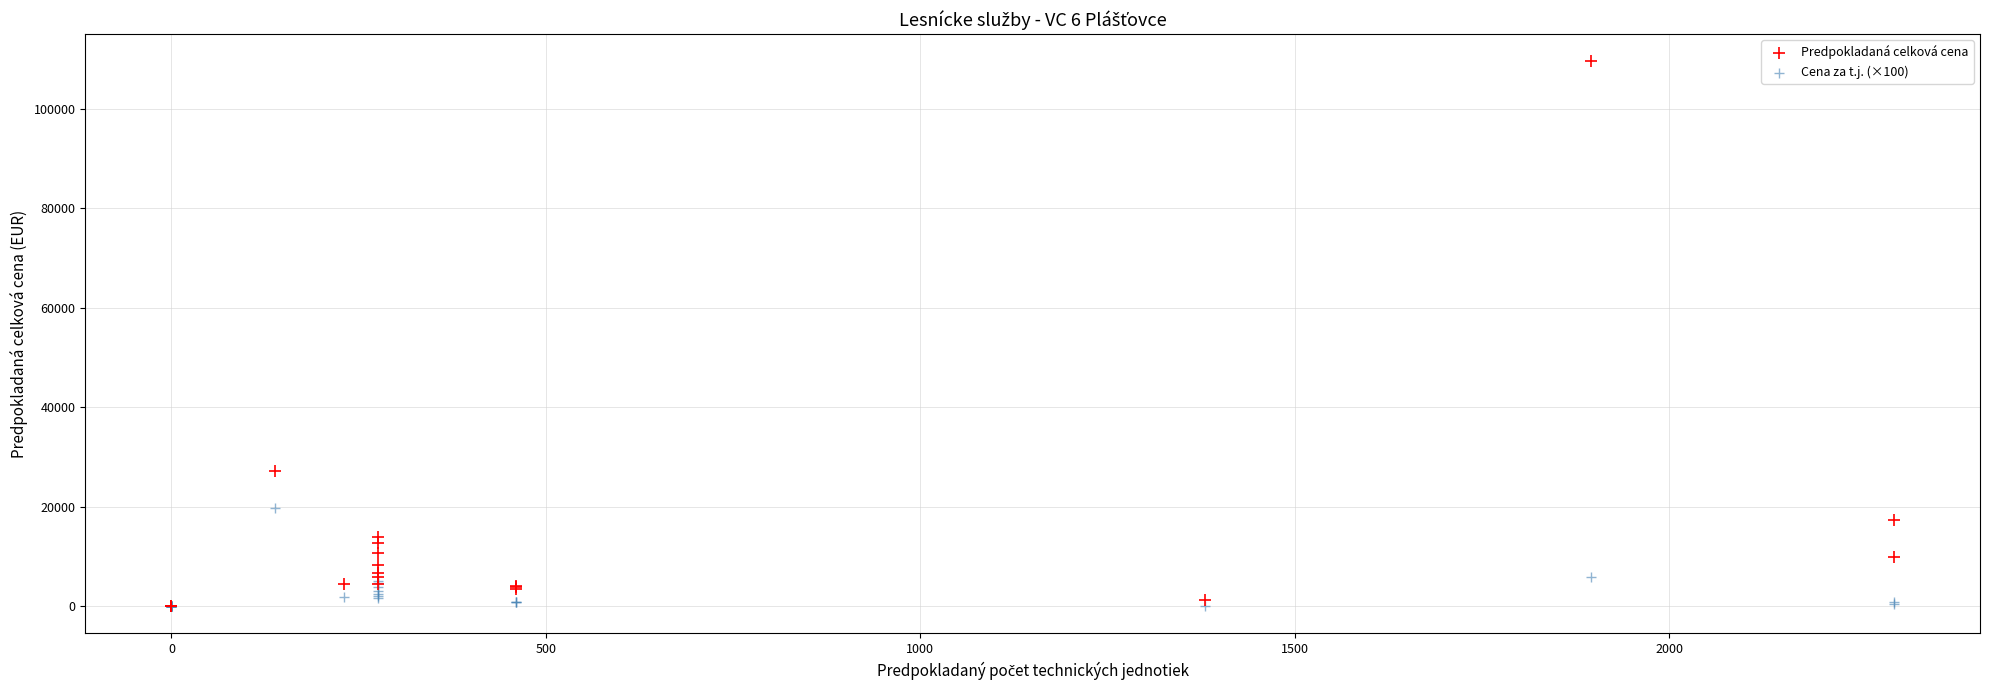

In the Predpokladaná celková cena series, what Y value is closest to 54765?

27132.2